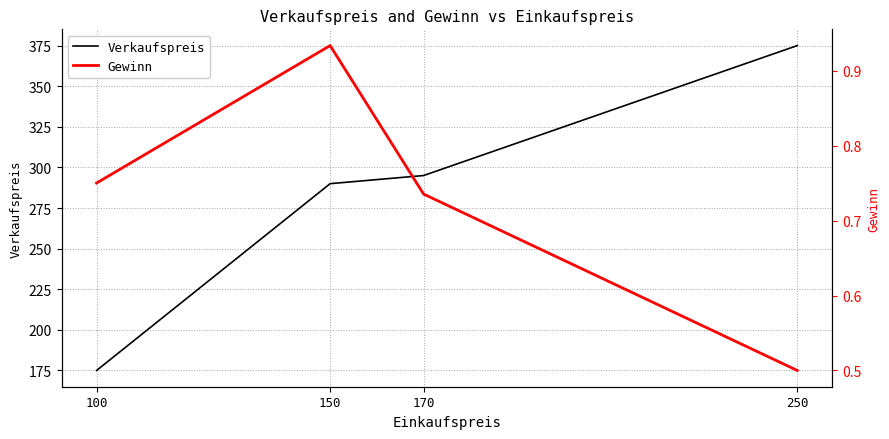

Rank the series by their maximum value, from lowest to highest.

Gewinn, Verkaufspreis